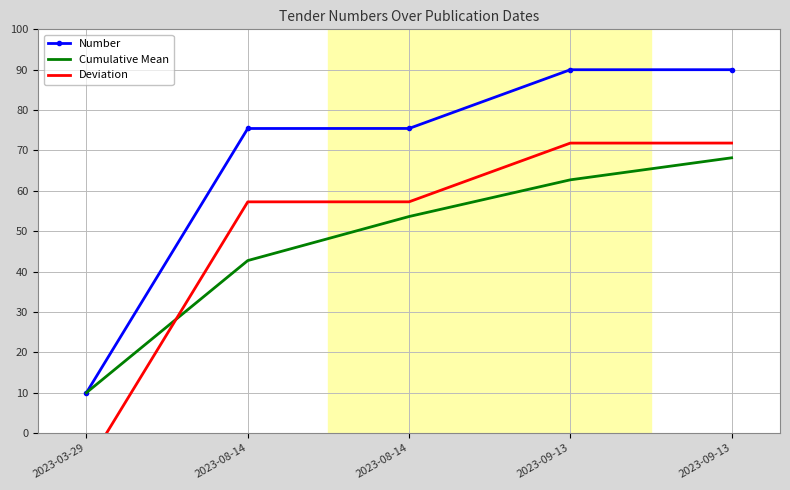

Which series has the largest range (max minus min)?

Number